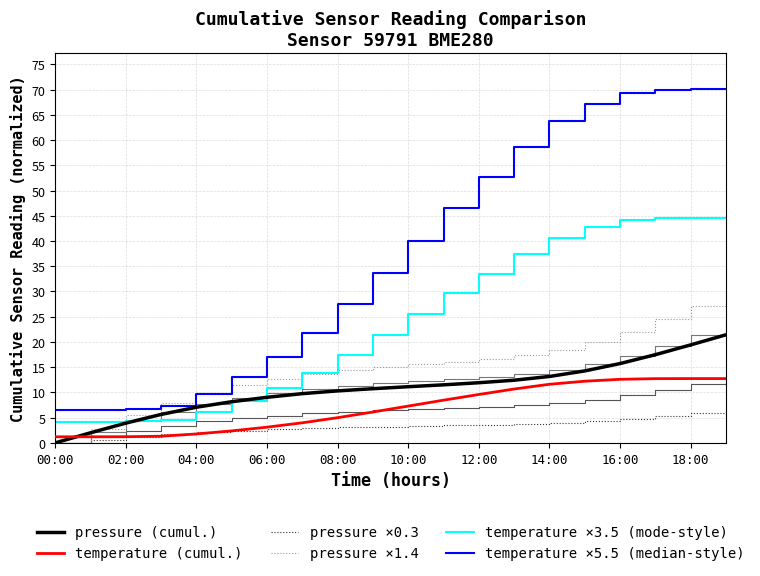

Rank the series by their maximum value, from lowest to highest.

pressure ×0.3, temperature (cumul.), pressure (cumul.), pressure ×1.4, temperature ×3.5 (mode-style), temperature ×5.5 (median-style)